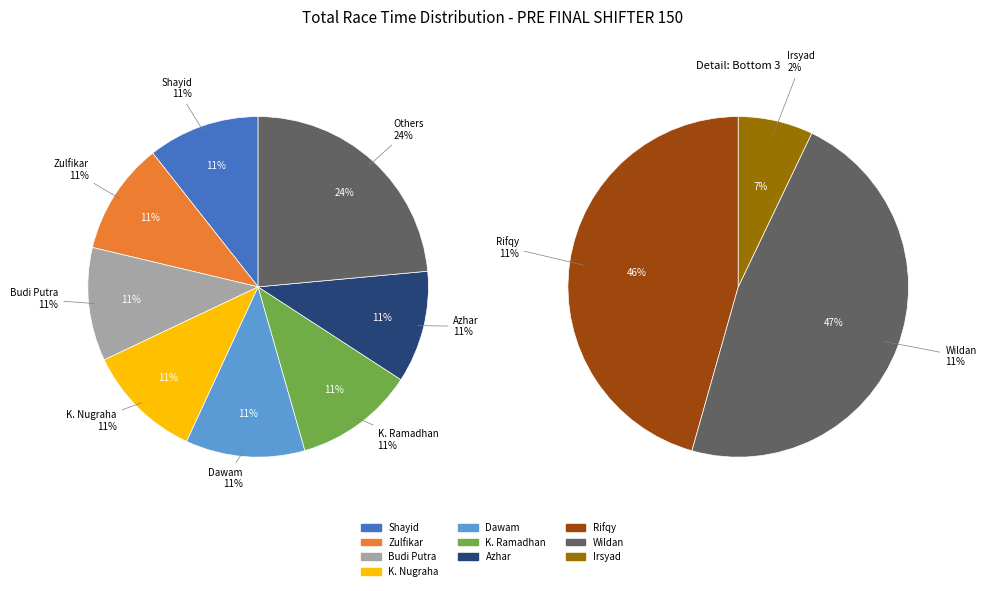

Count the number of slices in the pie.

10